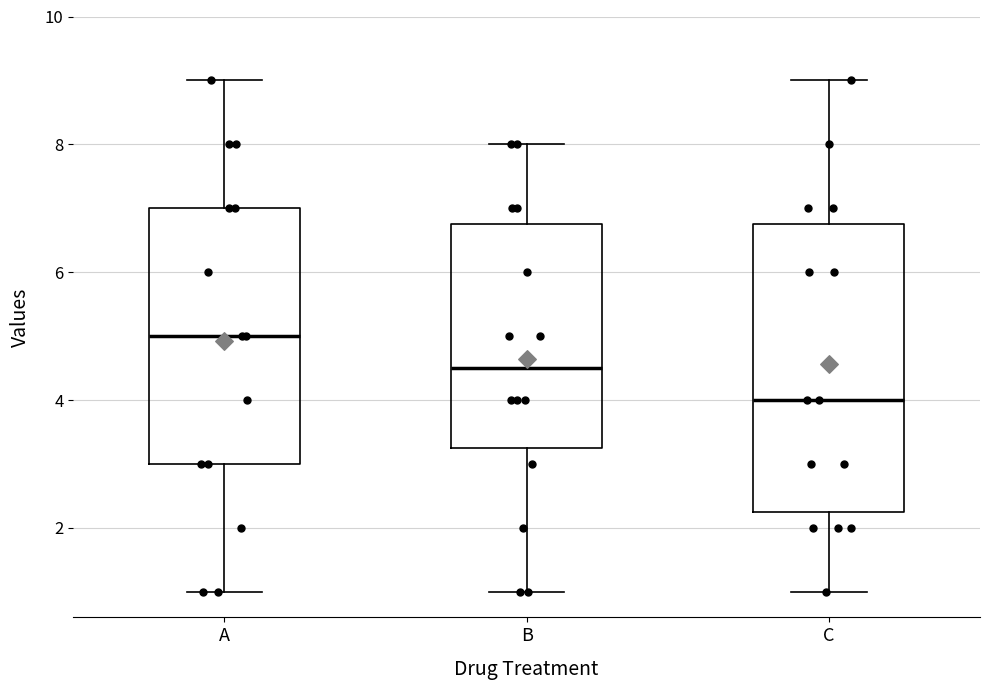

Reading left to right, read every box against the y-axis: the position of its median line, the range the box covers, and the ends of its whiskers. The values are not printed on the chart, so give them approximately, as read against the axis.

A: median 5.0, box 3.0 to 7.0, whiskers 1.0 to 9.0
B: median 4.6, box 3.2 to 6.8, whiskers 1.0 to 8.0
C: median 4.0, box 2.2 to 6.8, whiskers 1.0 to 9.0